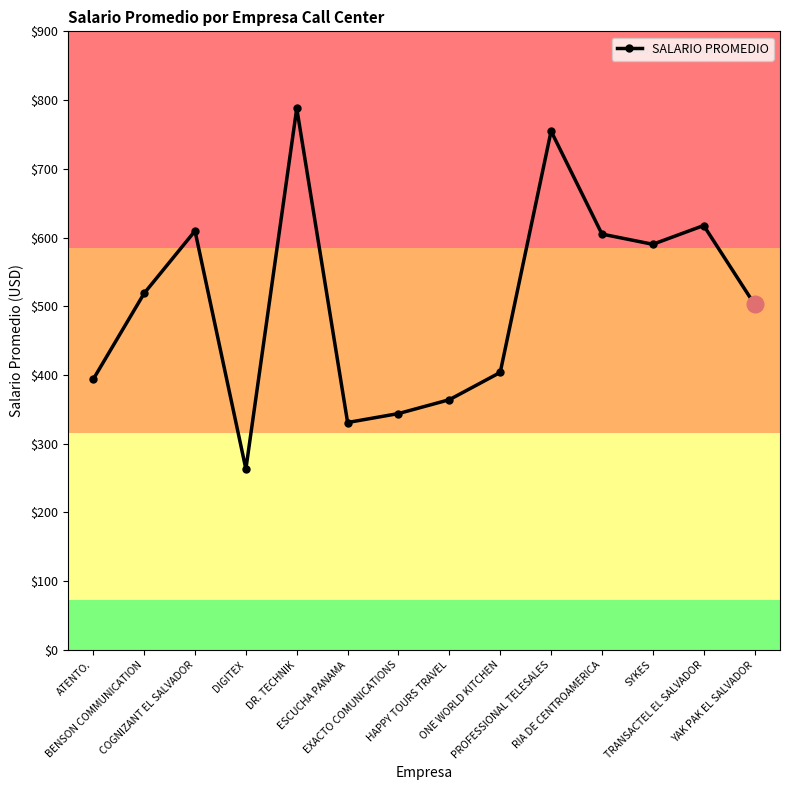

Count the number of categories in the chart.

14